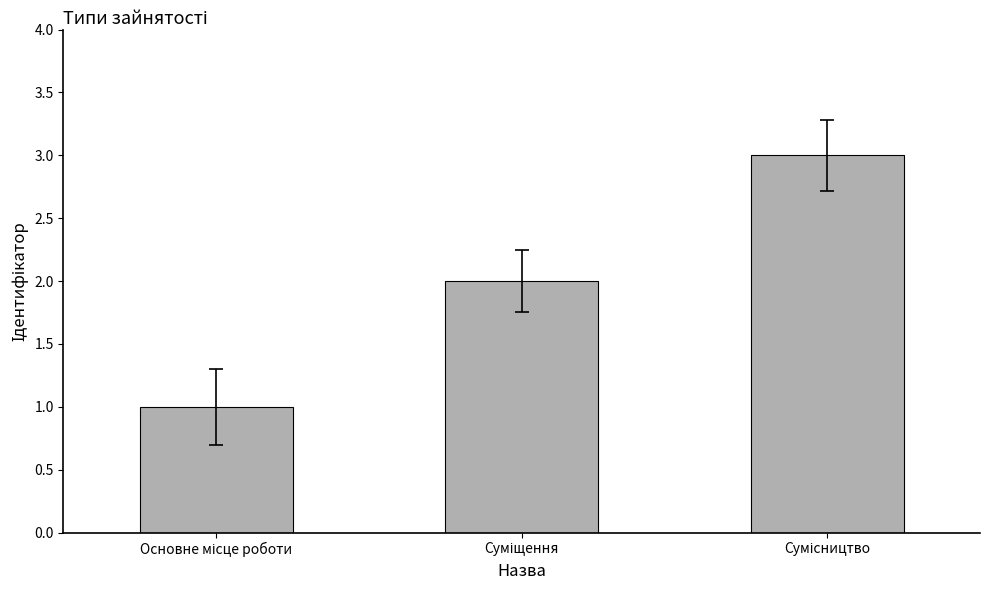

What is the sum of all values?

6